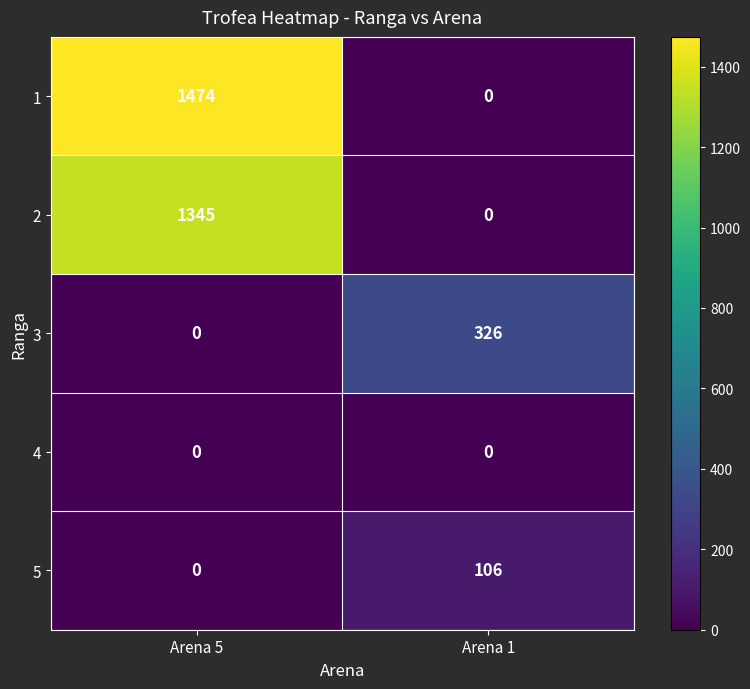

The value of 1 at Arena 1 is -841. True or false?

False